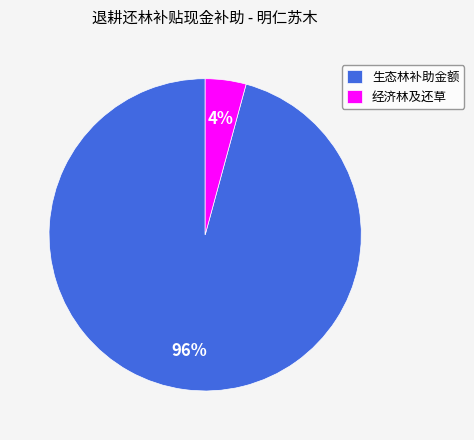

The 经济林及还草 slice represents 18% of the pie. True or false?

False